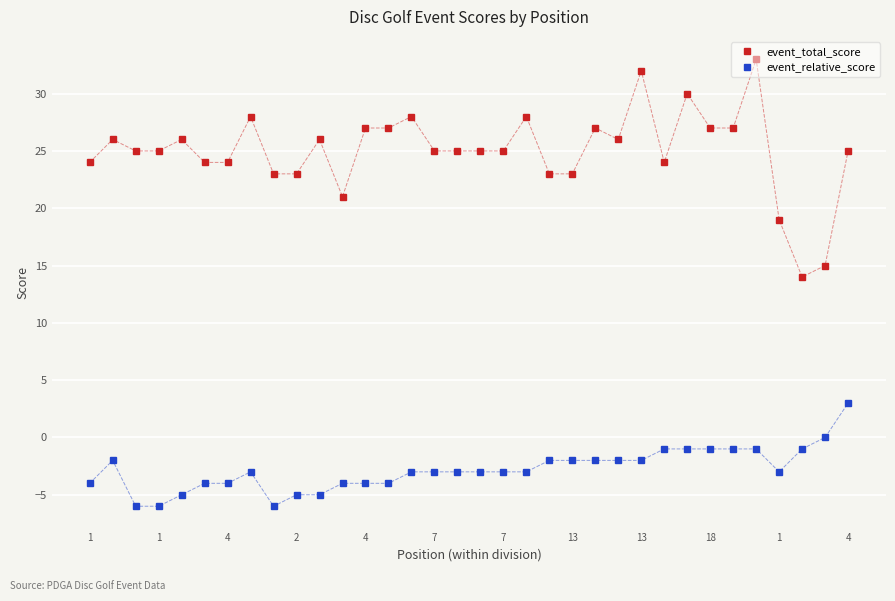

What are all the series names shown in the legend?

event_total_score, event_relative_score